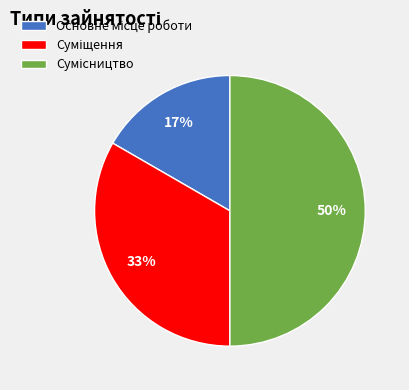

To the nearest percent, what is the average slice percentage?

33%